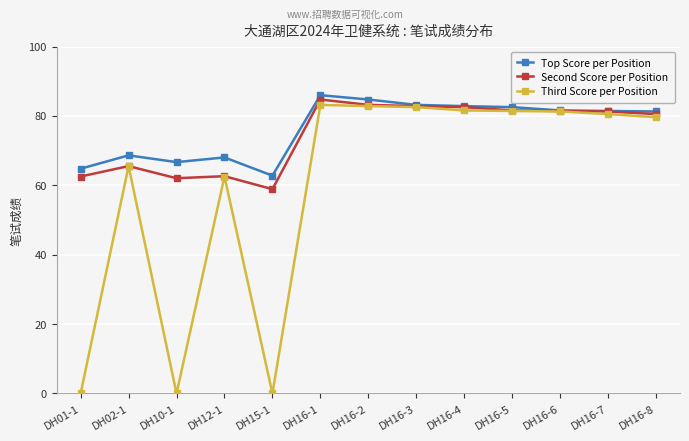

At which label is Second Score per Position closest to 71?

DH02-1